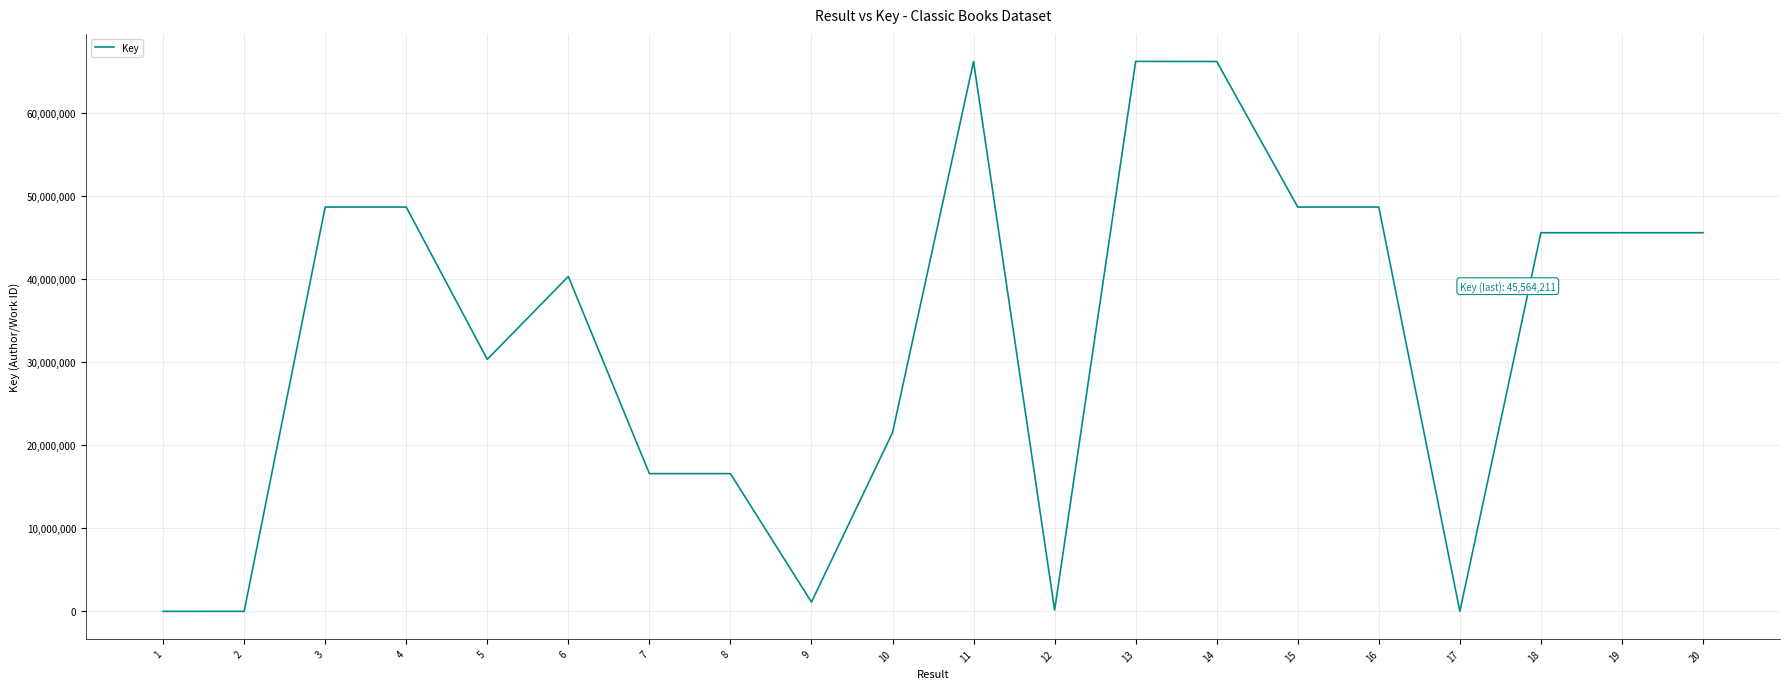

What is the greatest value displayed?

66178647